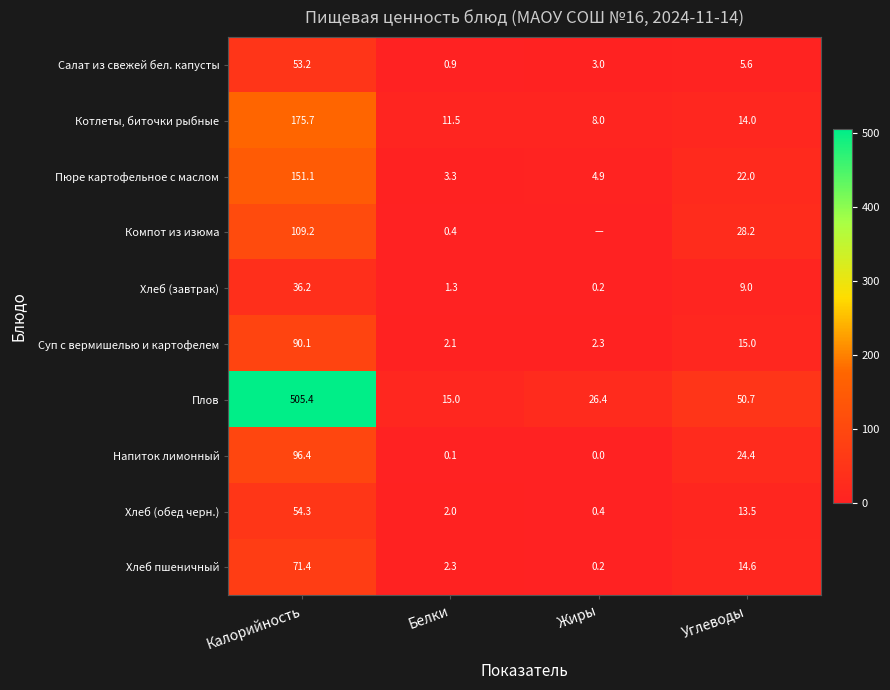

At how many categories does at least one series exceed 472?

1